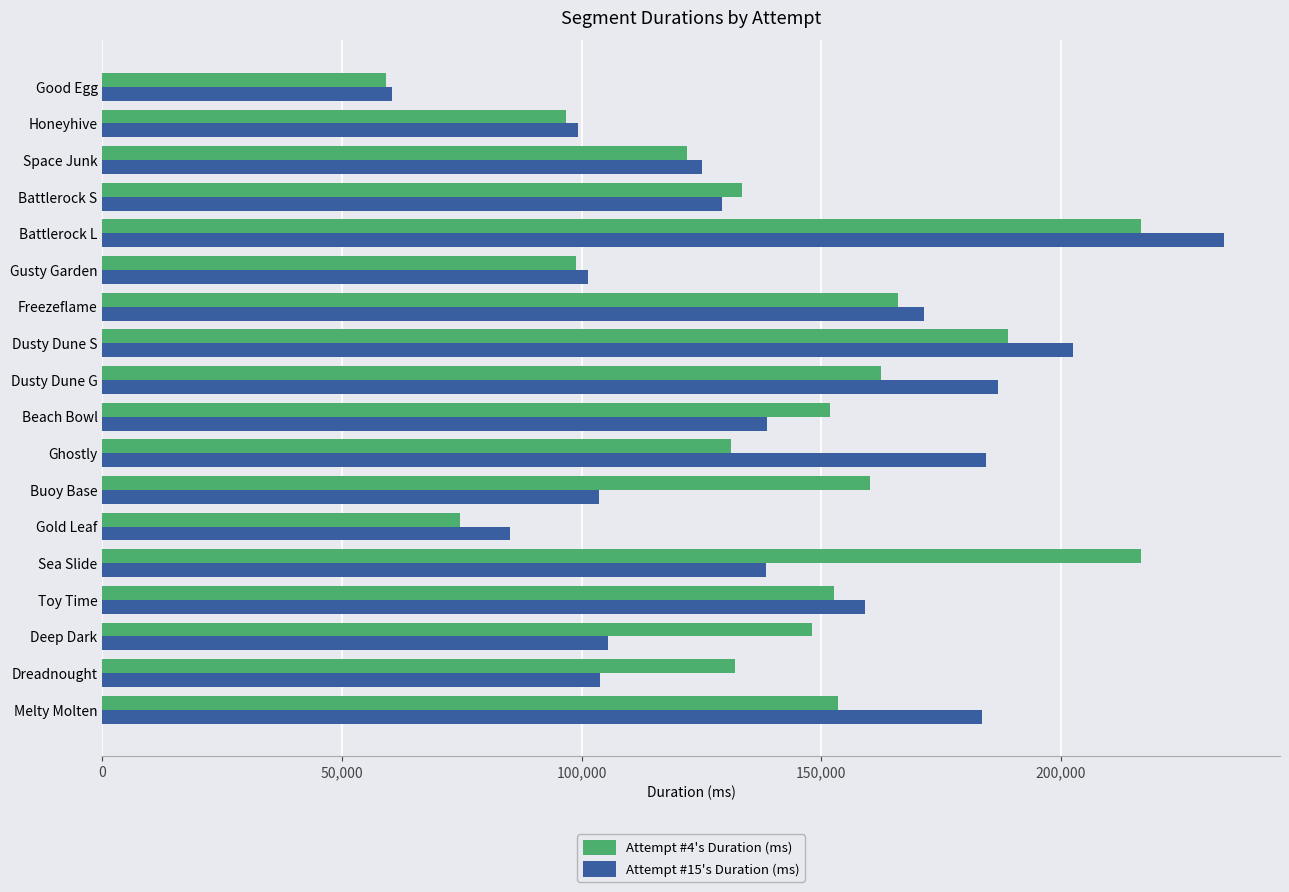

Which series changed the most between Toy Time and Buoy Base?

Attempt #15's Duration (ms)